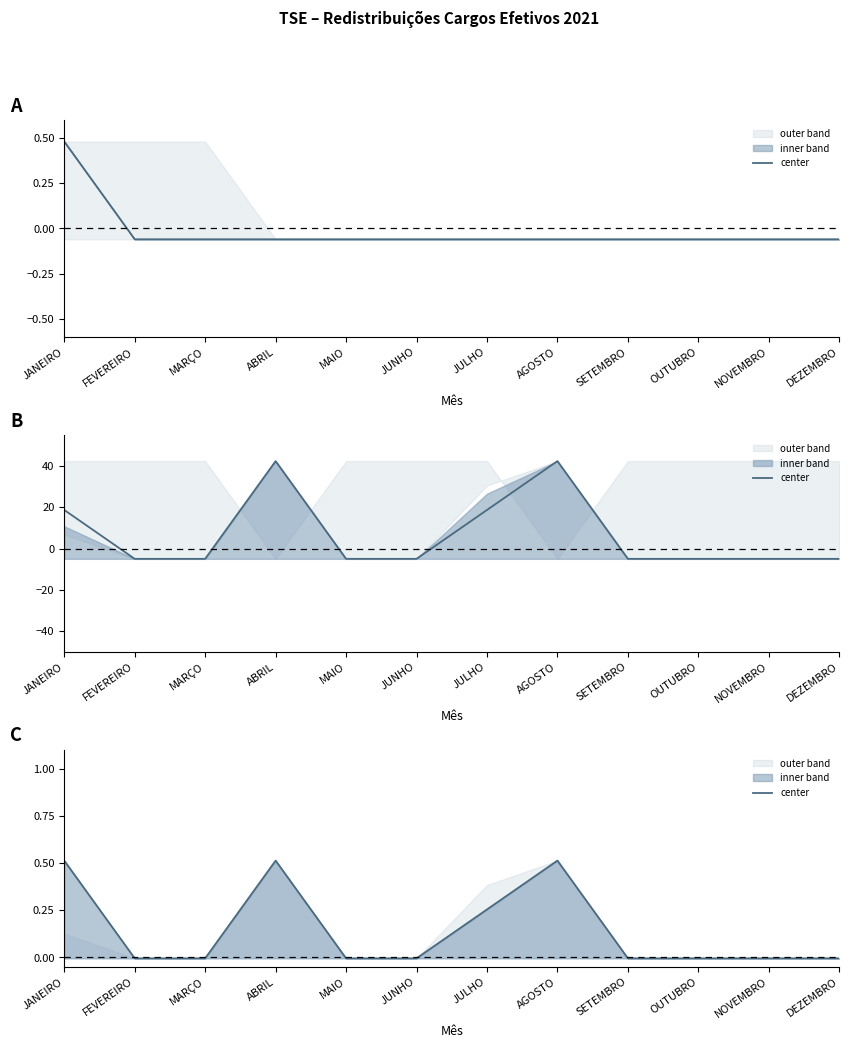

Between FEVEREIRO and MARÇO, which is larger?

FEVEREIRO